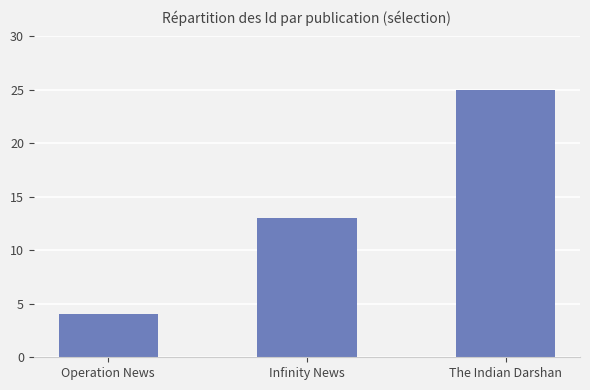

What is the minimum value shown in the chart?

4